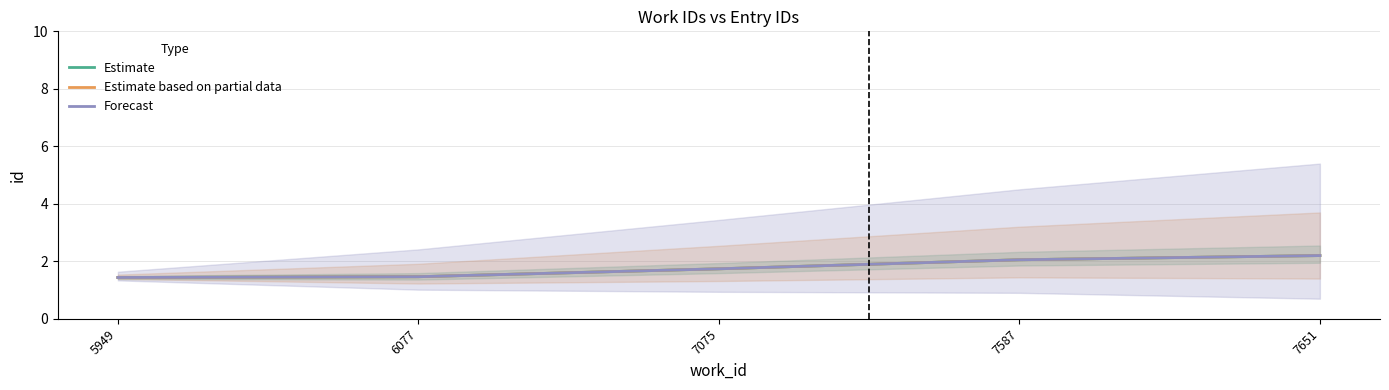

Does the chart display data point markers on the line(s)?

No